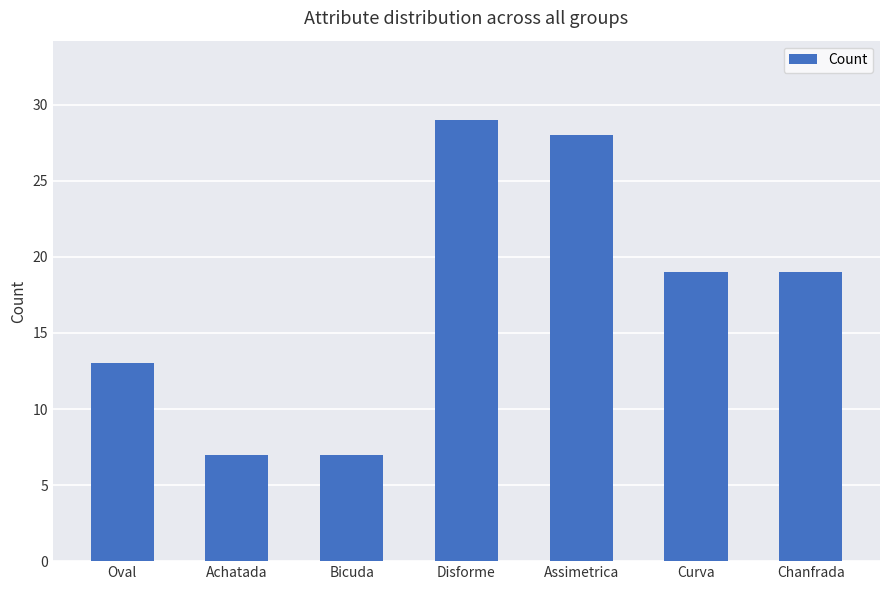

How many categories are shown in the chart?

7